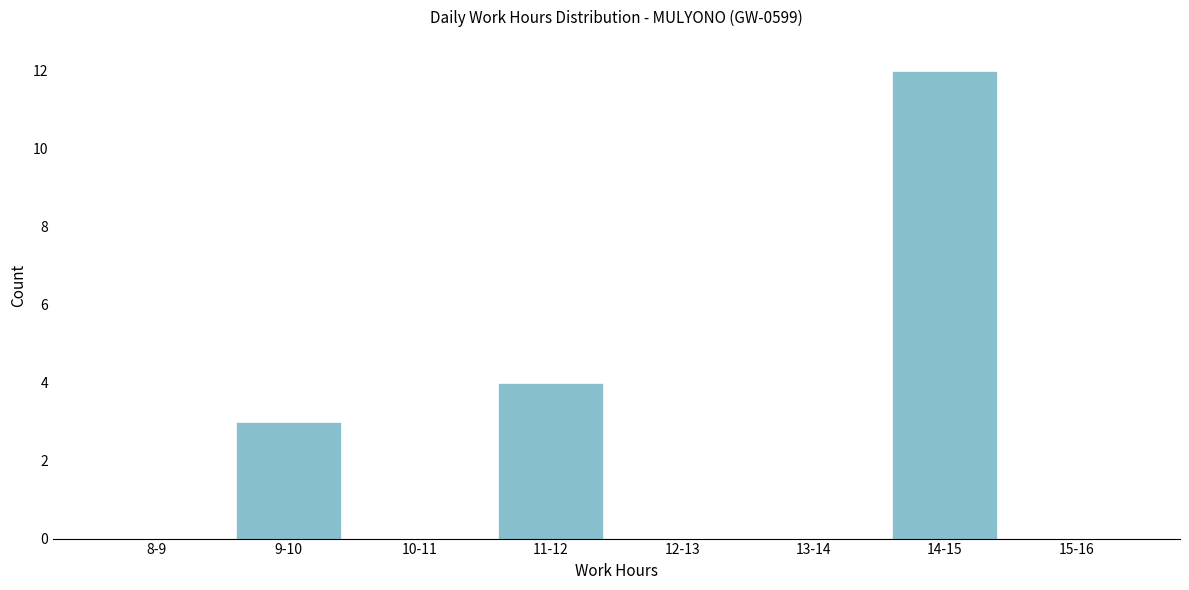

Reading left to right, what are all the values shown in this chart?

8-9=0	9-10=3	10-11=0	11-12=4	12-13=0	13-14=0	14-15=12	15-16=0